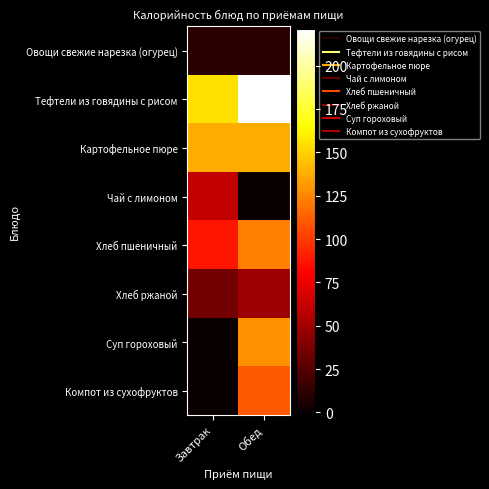

Reading left to right, what are all the values shown in this chart?

Овощи свежие нарезка (огурец): Завтрак=11.2	Обед=11.2
Тефтели из говядины с рисом: Завтрак=155.0	Обед=221.0
Картофельное пюре: Завтрак=138.0	Обед=138.0
Чай с лимоном: Завтрак=61.0	Обед=0.0
Хлеб пшеничный: Завтрак=88.0	Обед=123.3
Хлеб ржаной: Завтрак=34.8	Обед=49.0
Суп гороховый: Завтрак=0.0	Обед=128.0
Компот из сухофруктов: Завтрак=0.0	Обед=110.0